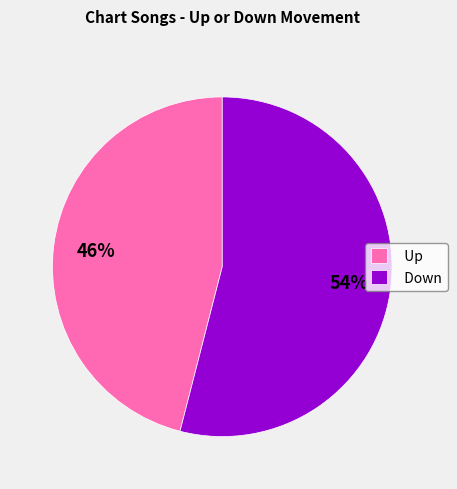

To the nearest percent, what portion does Down represent?

54%